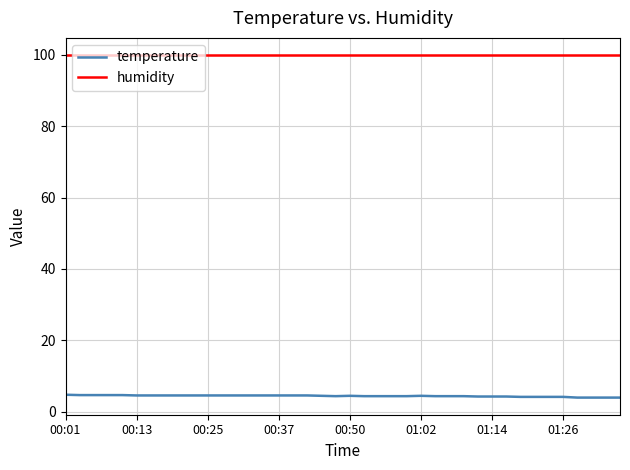

True or false: humidity and temperature cross at least once.

False